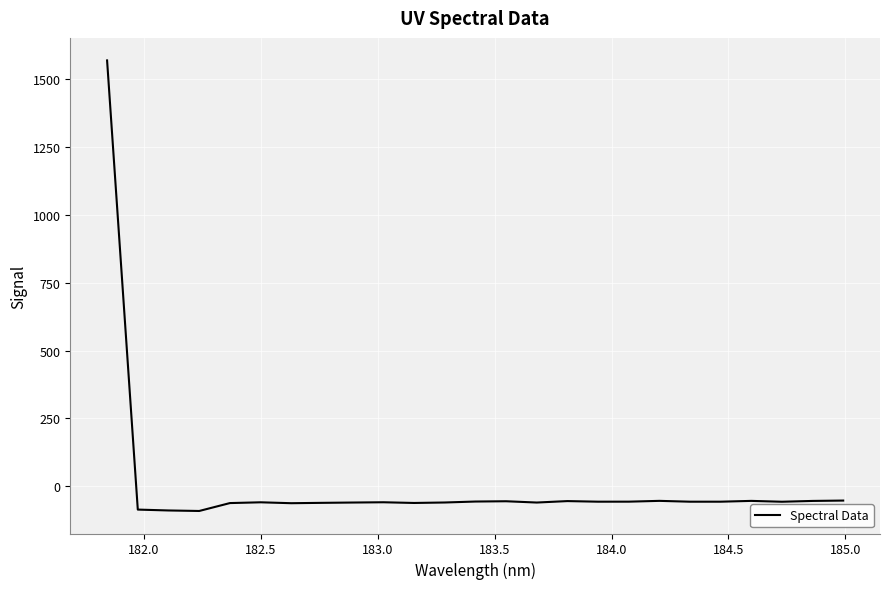

What is the difference between the maximum and minimum values?

1661.4